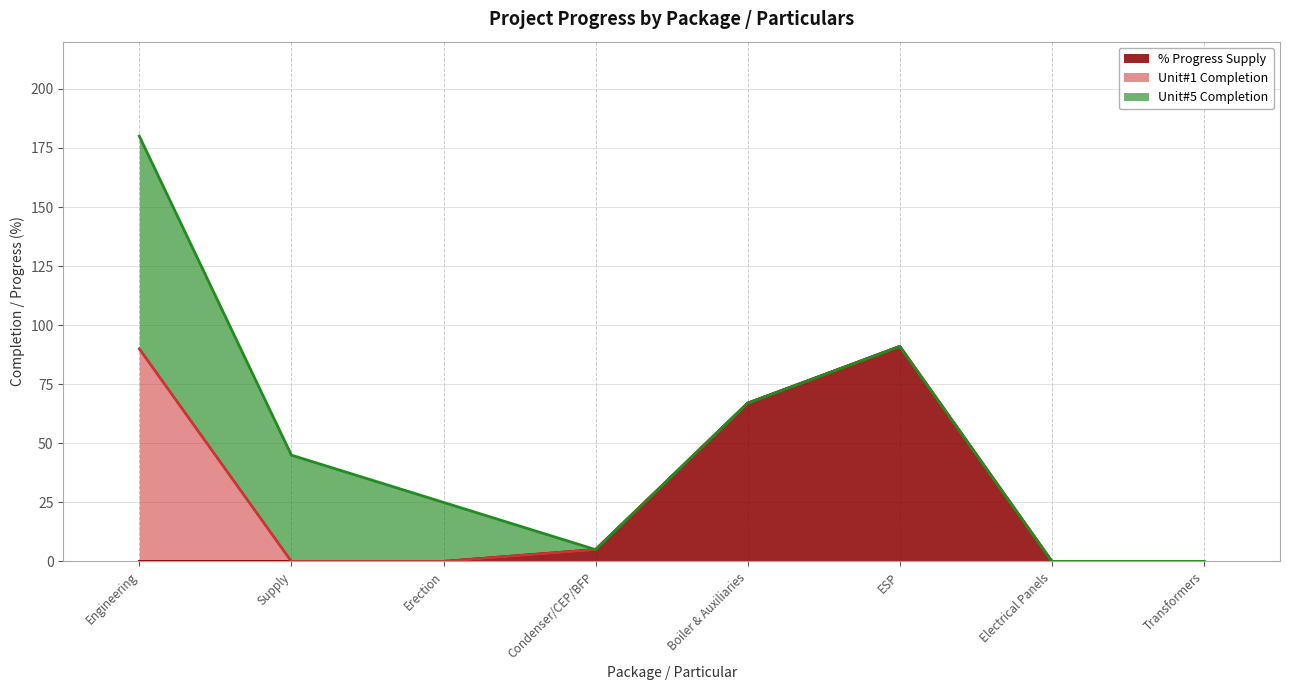

Count the number of data series in this chart.

3